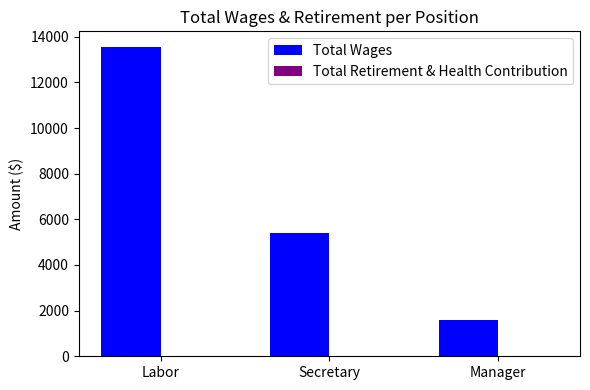

What is the maximum value shown in the chart?

13559